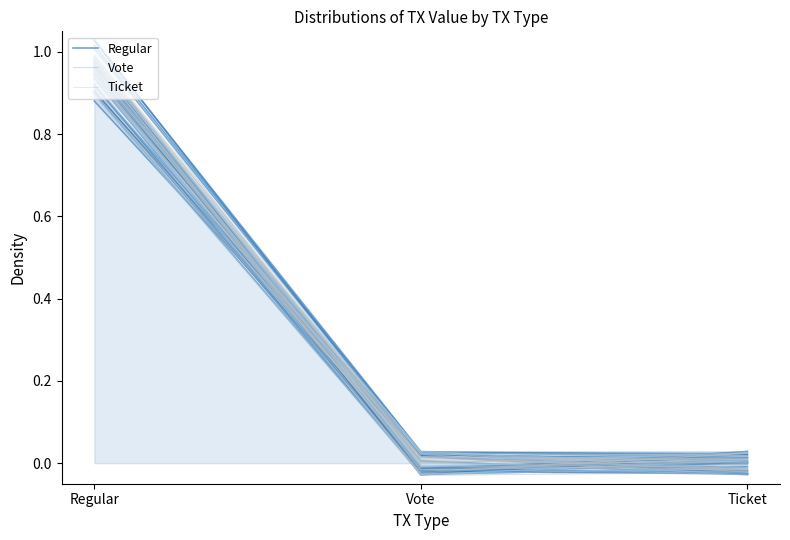

How many lines are shown in the chart?

3